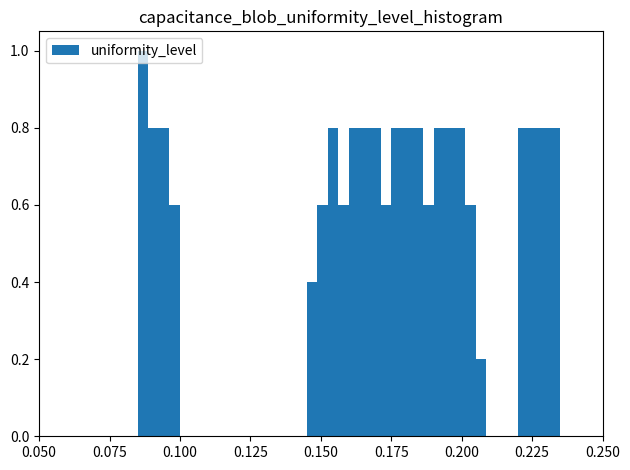

Around what value on the x-axis is the tallest bar? Give the approximate position of its centre, as read against the axis.

0.085